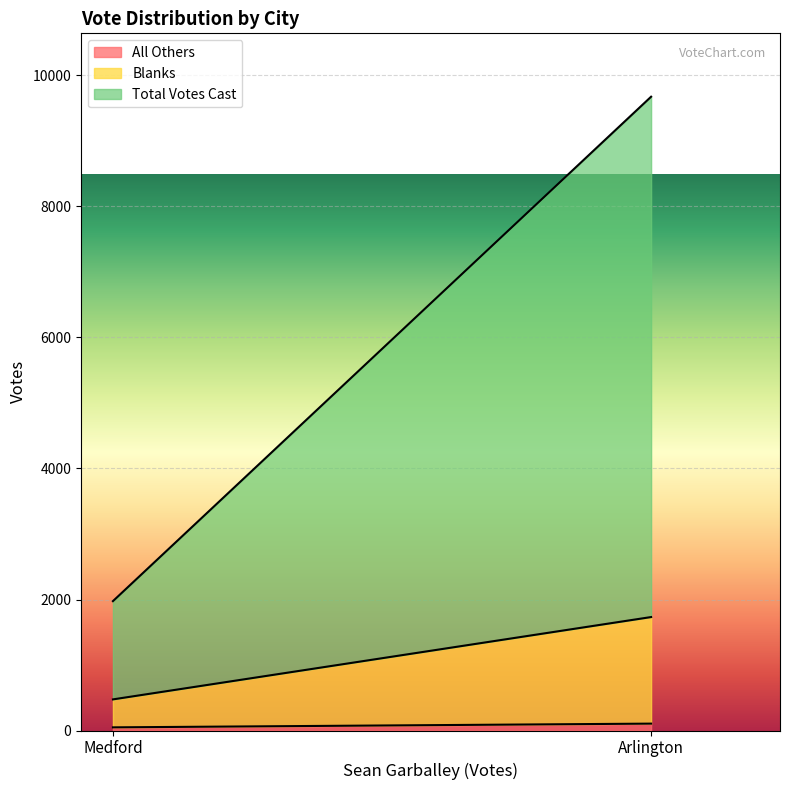

What is the total value across all series at Medford?

1975